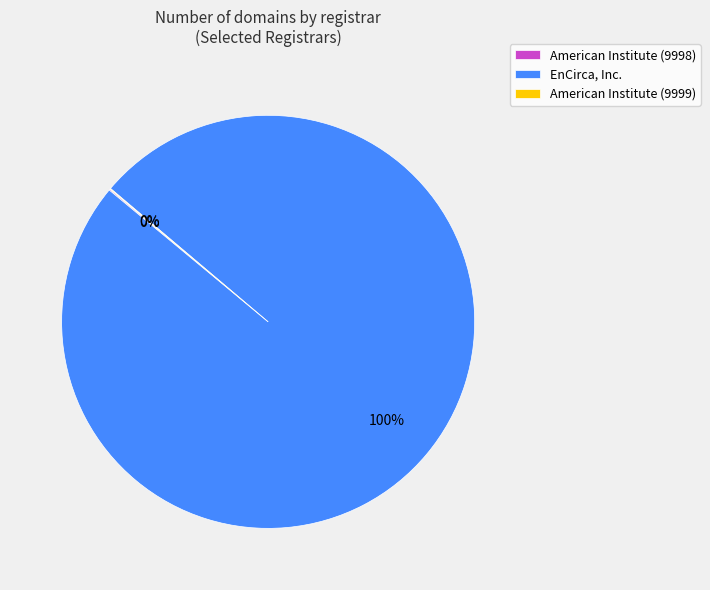

The EnCirca, Inc. slice represents 89% of the pie. True or false?

False